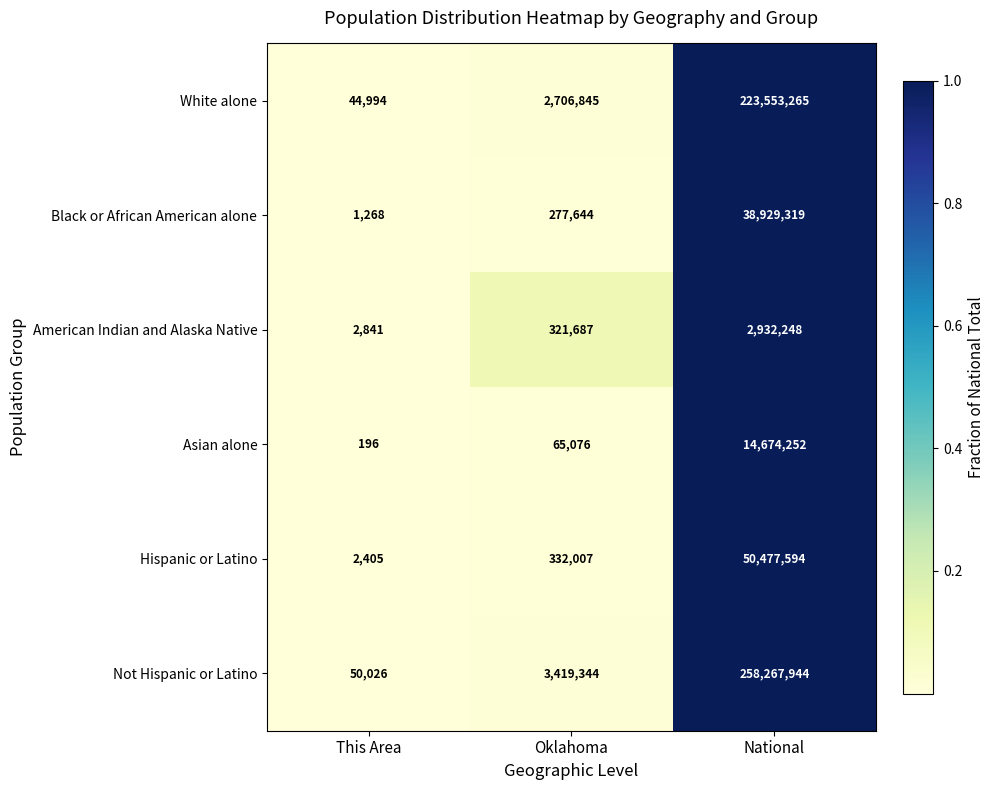

Is the value of Hispanic or Latino at Oklahoma greater than the value of Black or African American alone at National?

No